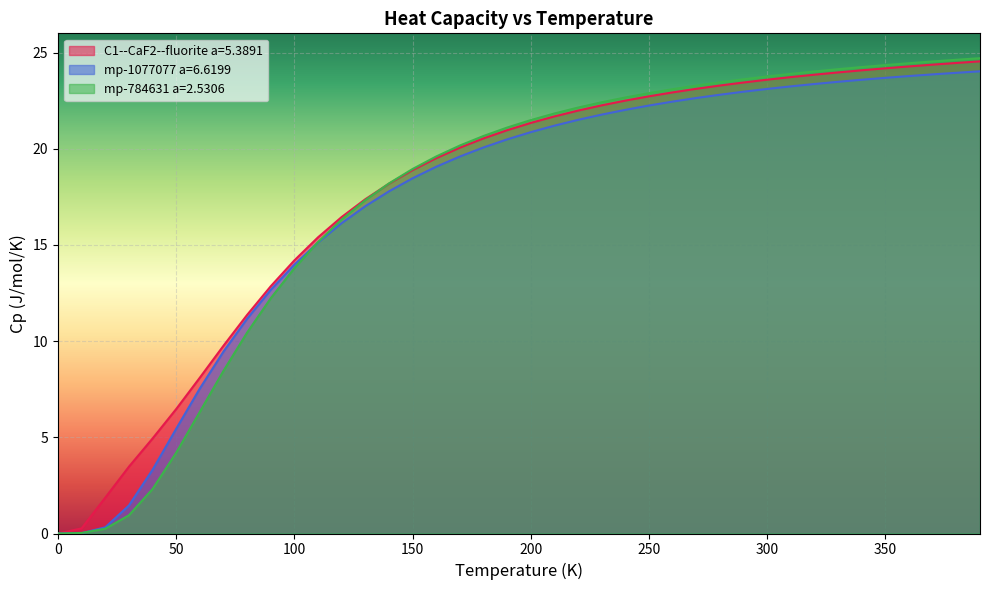

True or false: C1--CaF2--fluorite a=5.3891 and mp-1077077 a=6.6199 intersect in this chart.

False